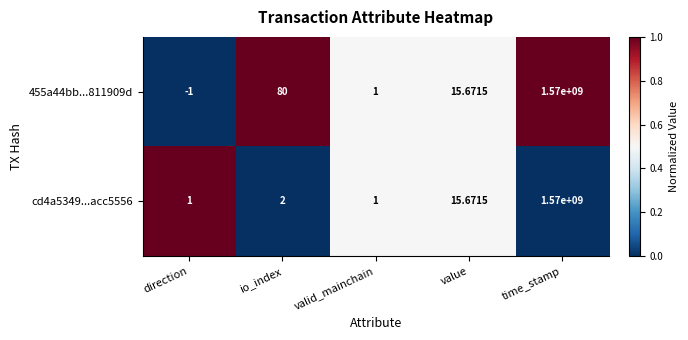

At which label does 455a44bb...811909d reach its minimum?

direction